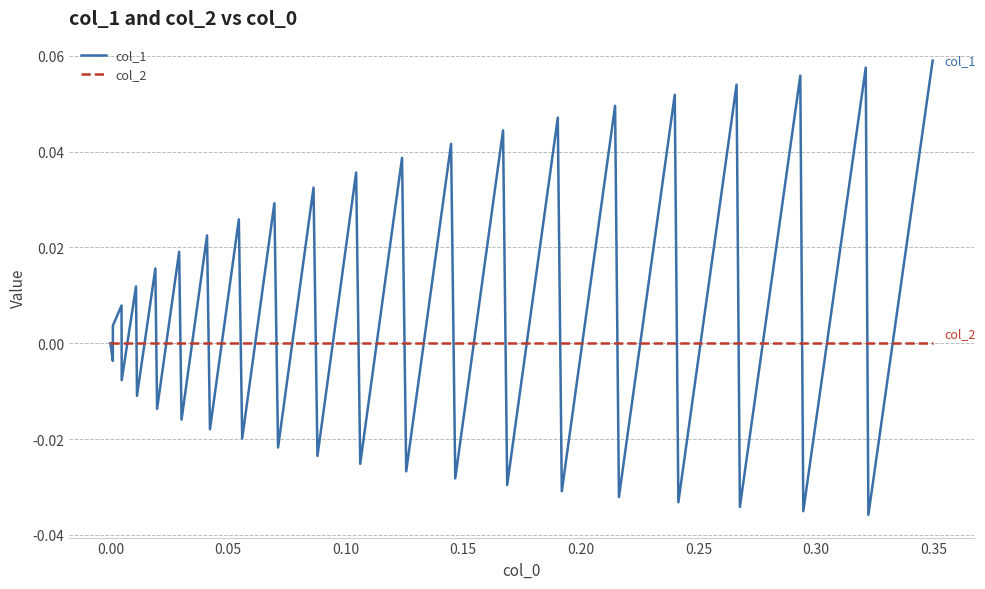

After their last crossing, which series has the higher values: col_2 or col_1?

col_1